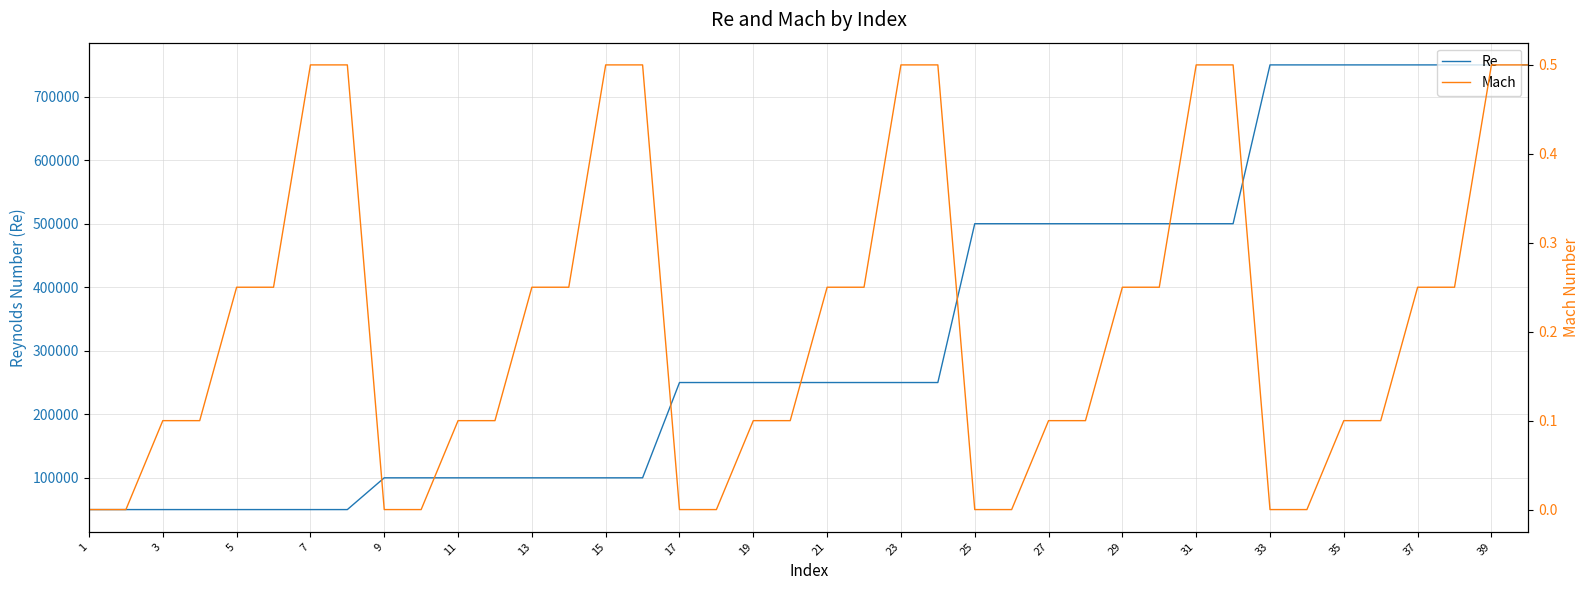

Is it true that Re equals 93470.5 at 39?

False